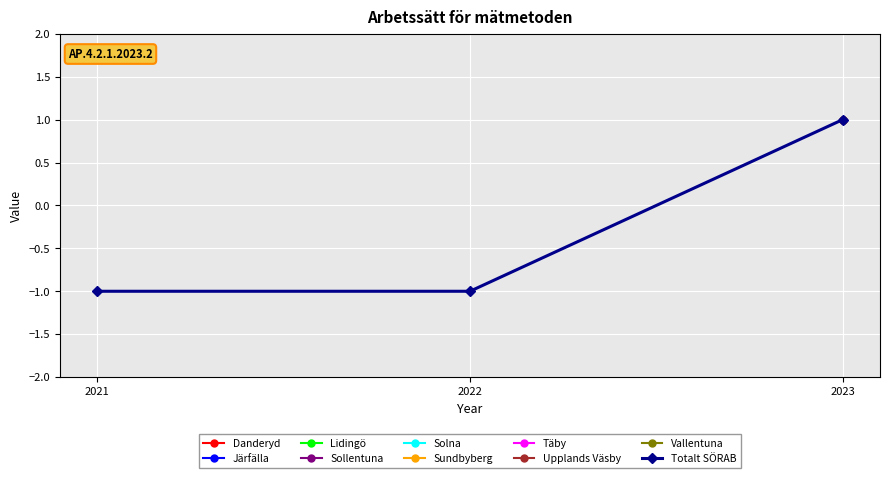

List the labels in order of value, largest first.

2023, 2021, 2022